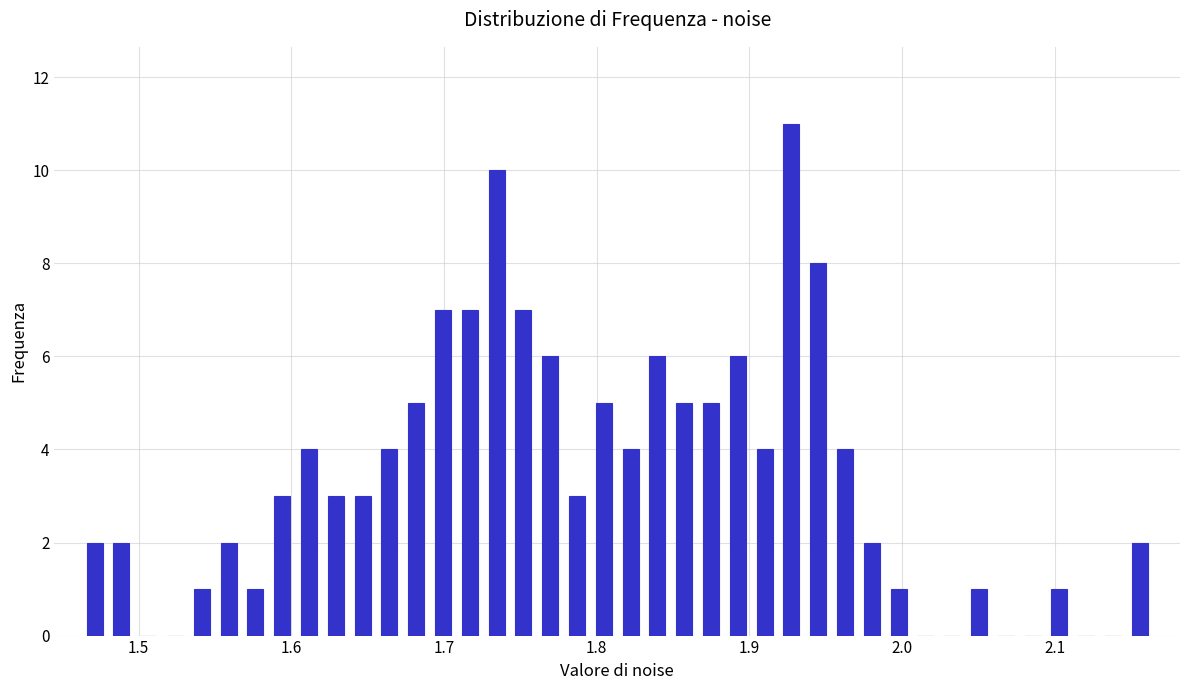

Around what value on the x-axis is the tallest bar? Give the approximate position of its centre, as read against the axis.

1.93